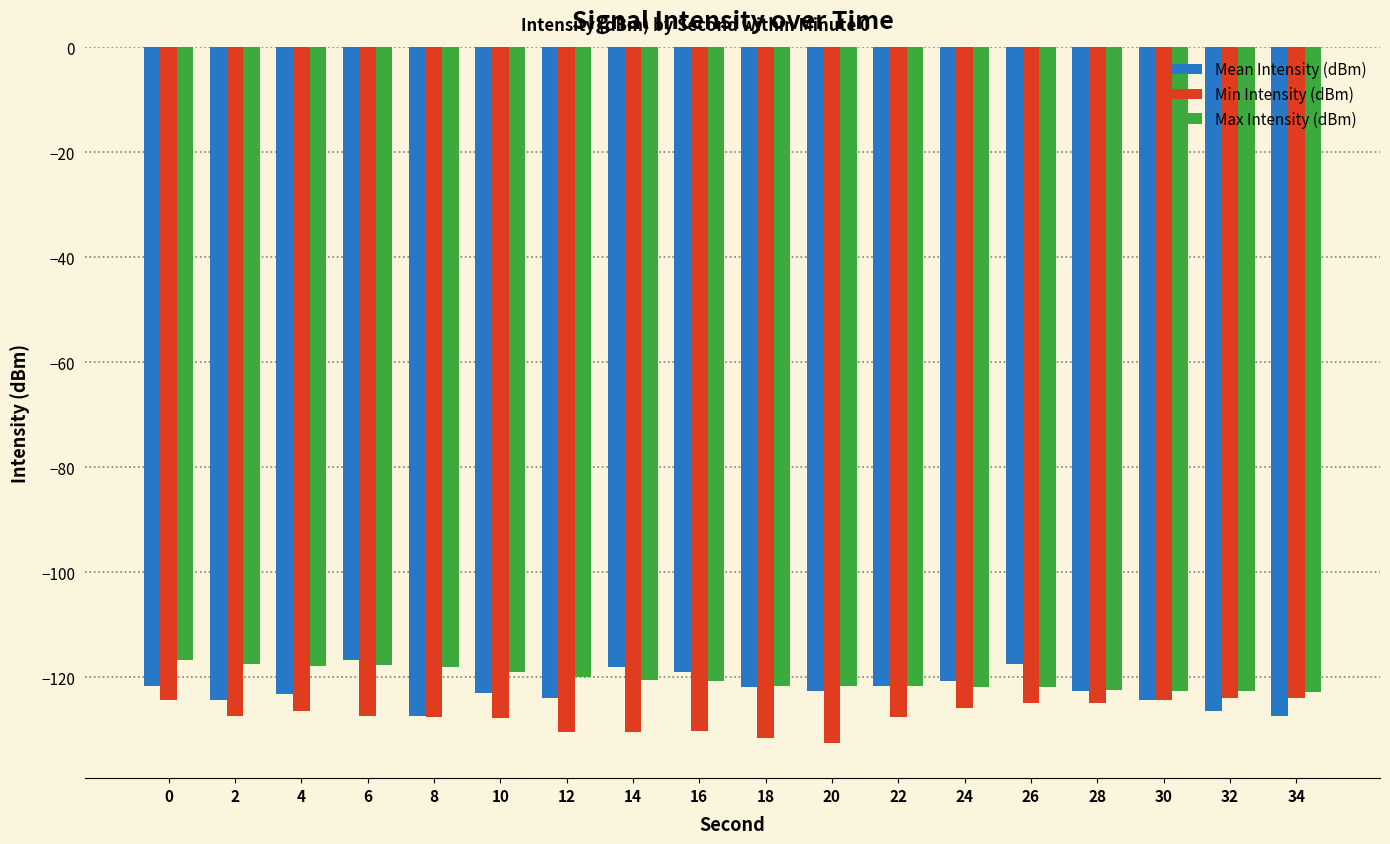

The Mean Intensity (dBm) series shows -122.6 at 28. True or false?

True